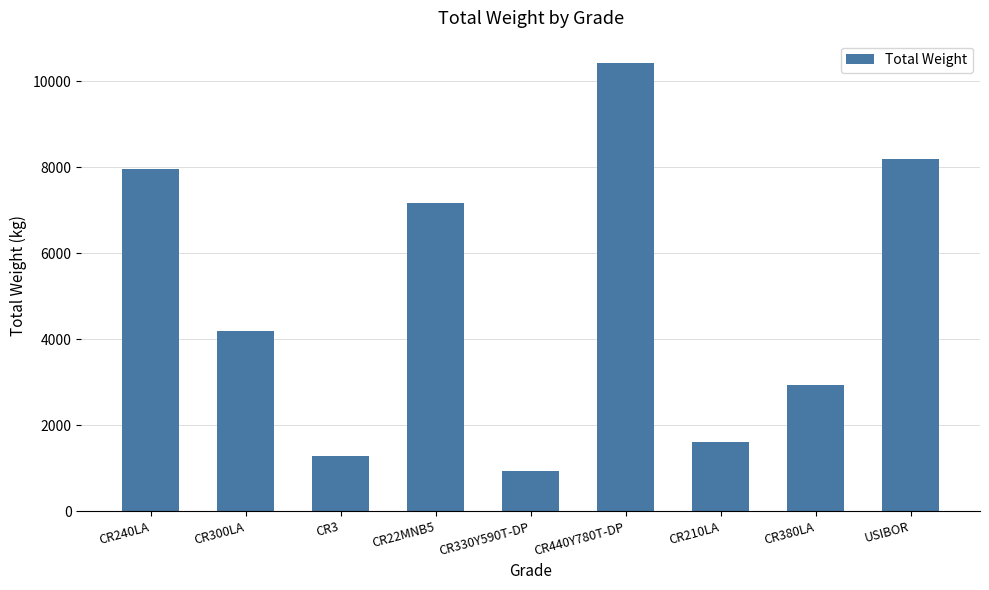

List the labels in order of value, largest first.

CR440Y780T-DP, USIBOR, CR240LA, CR22MNB5, CR300LA, CR380LA, CR210LA, CR3, CR330Y590T-DP